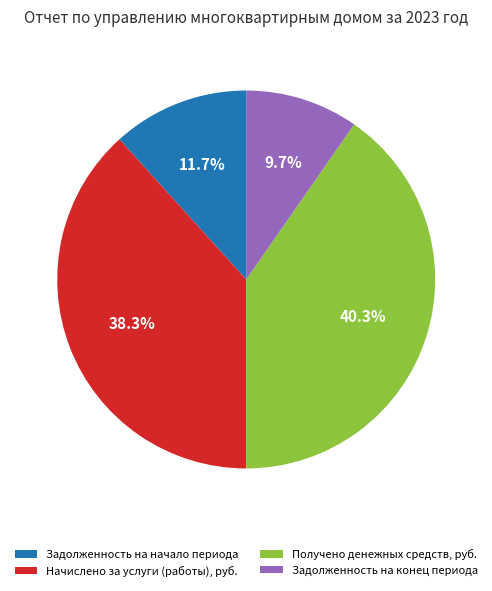

True or false: Получено денежных средств, руб. accounts for 40% of the total.

True